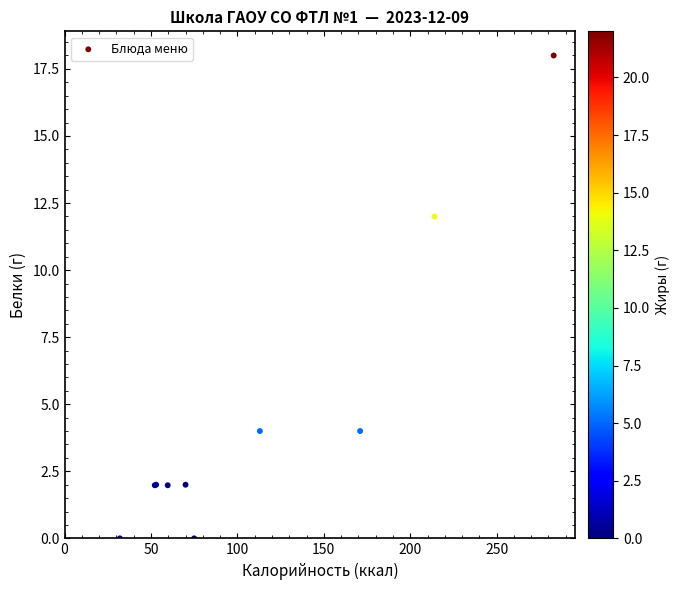

What Y value in the scatter plot is closest to 9?

12.0